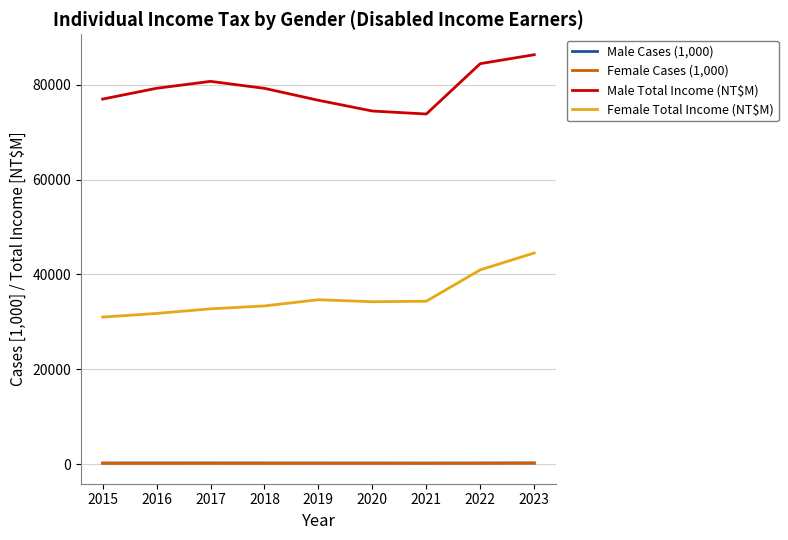

What is the lowest value of the Female Cases (1,000) series?

189